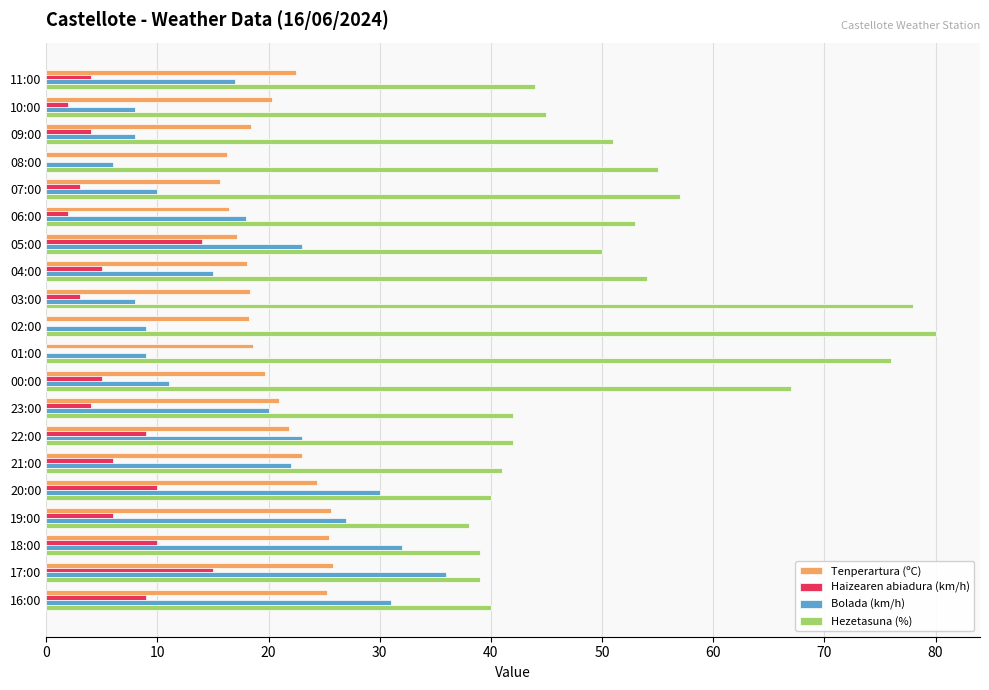

The Haizearen abiadura (km/h) series shows 5.7 at 20:00. True or false?

False